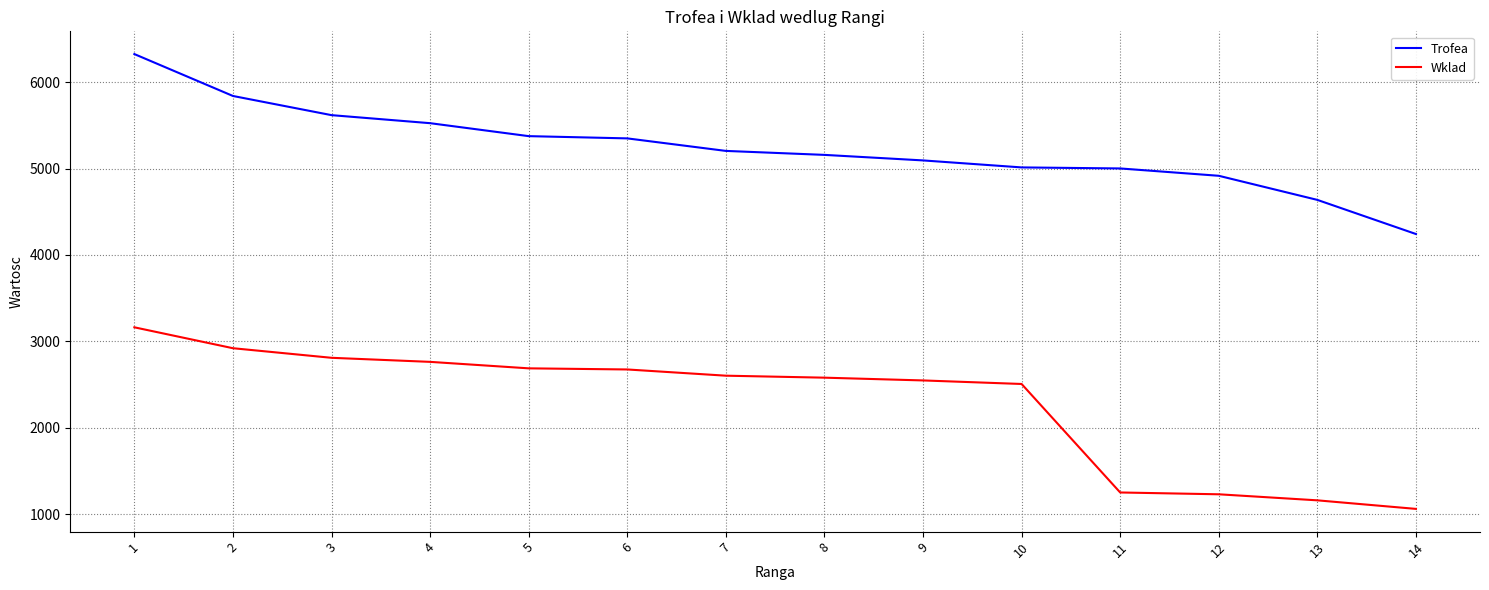

Read the Trofea value at 2, to the nearest 50.

5850